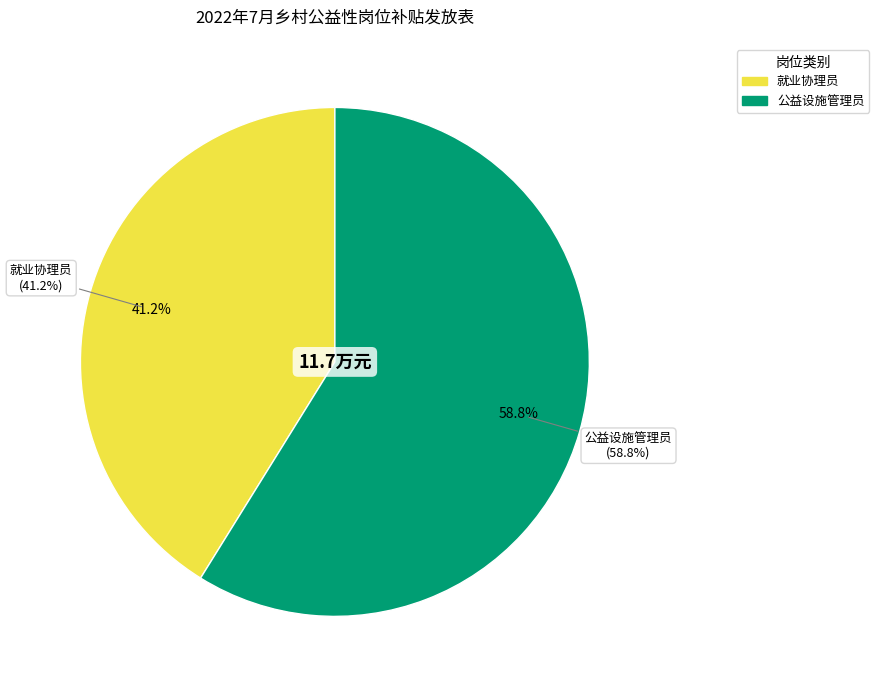

Is there any slice that represents more than half of the pie?

Yes